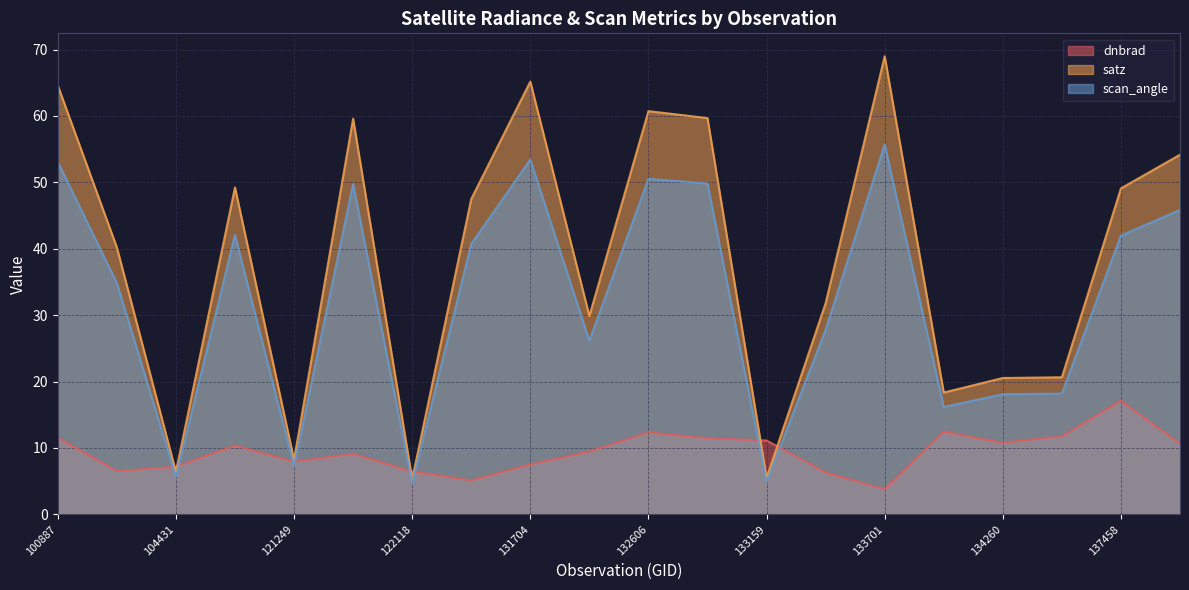

Is the value of scan_angle at 132076 greater than the value of dnbrad at 137852?

Yes